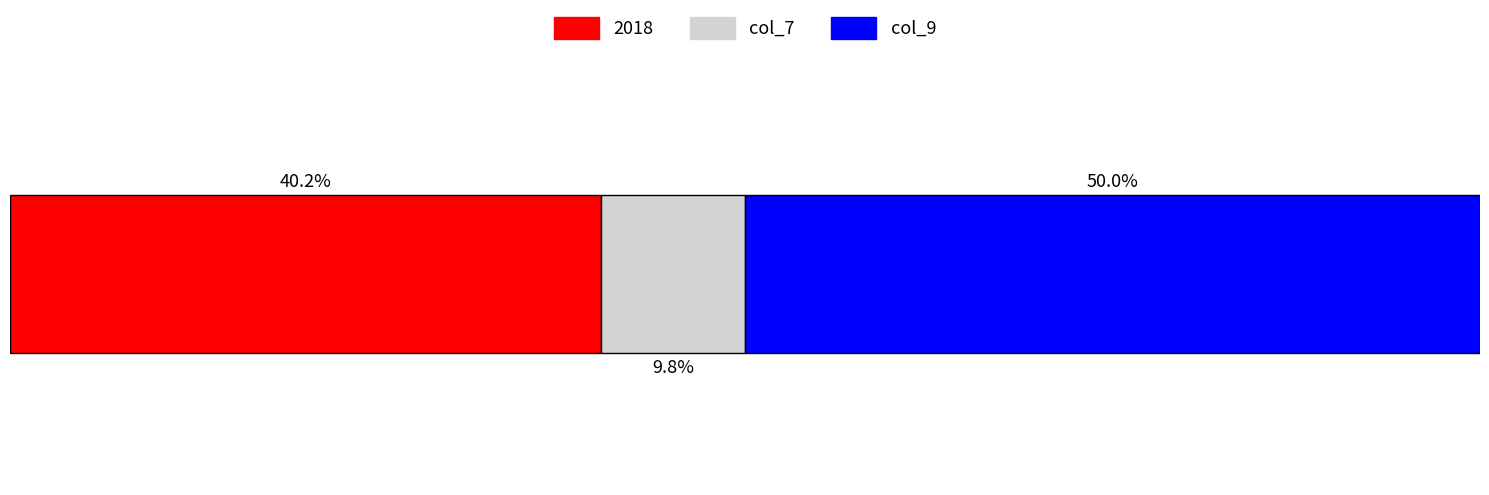

What are all the series names shown in the legend?

2018, col_7, col_9